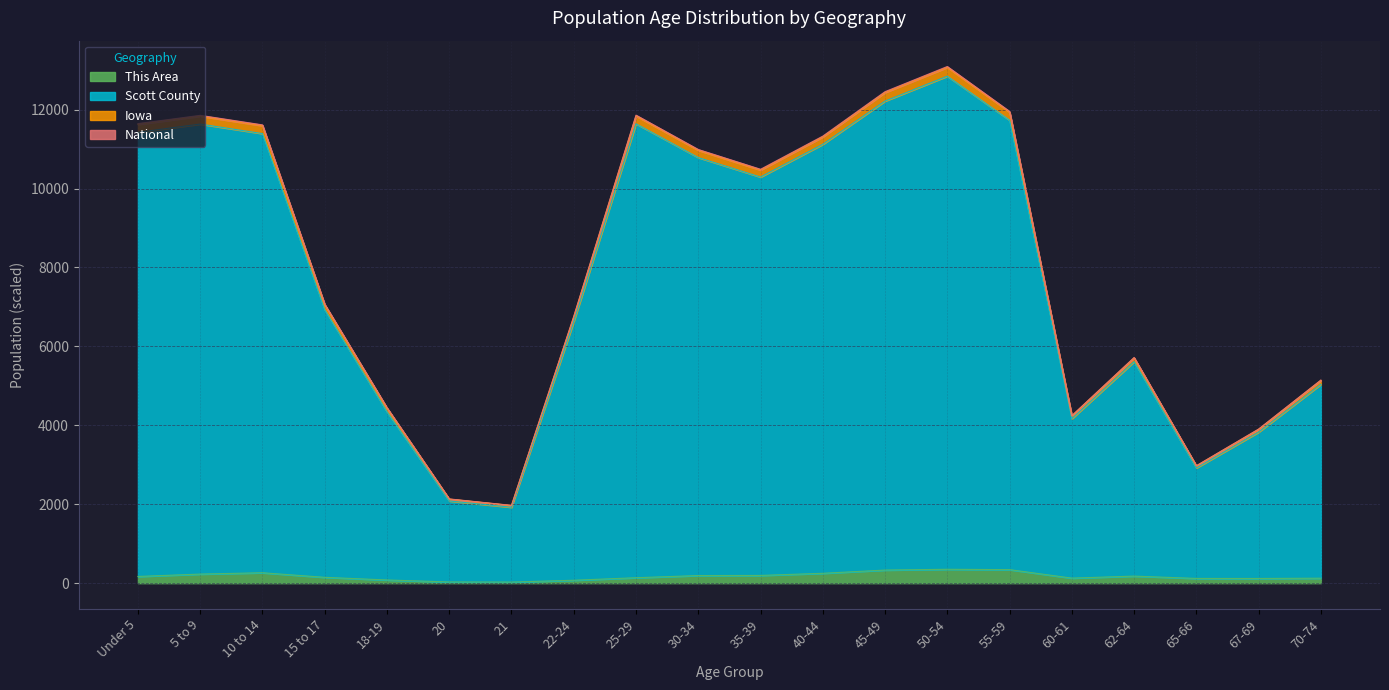

True or false: Scott County and Iowa cross at least once.

False